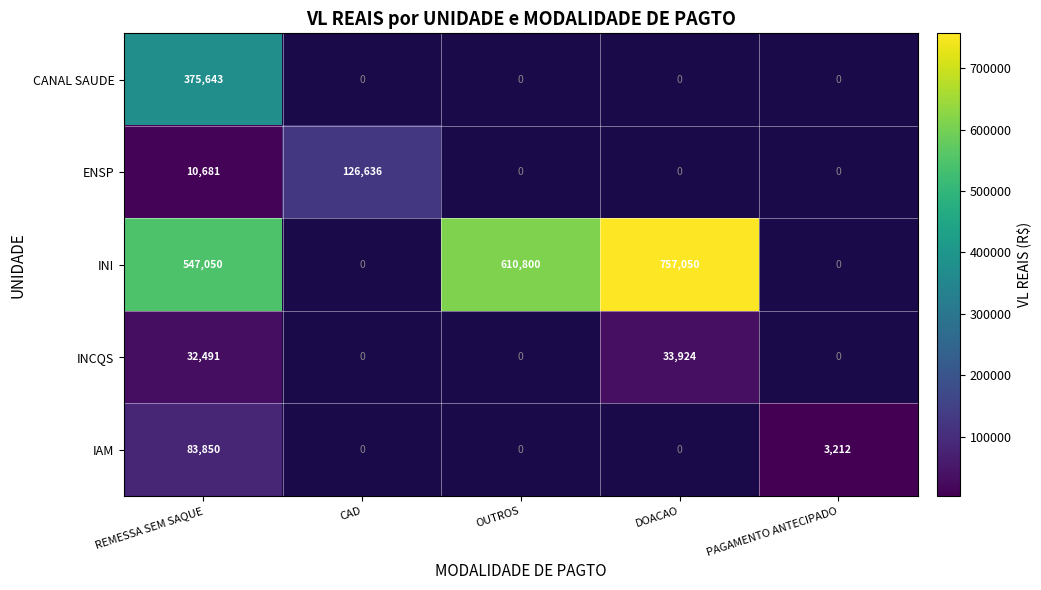

The value of INI at DOACAO is 757050. True or false?

True